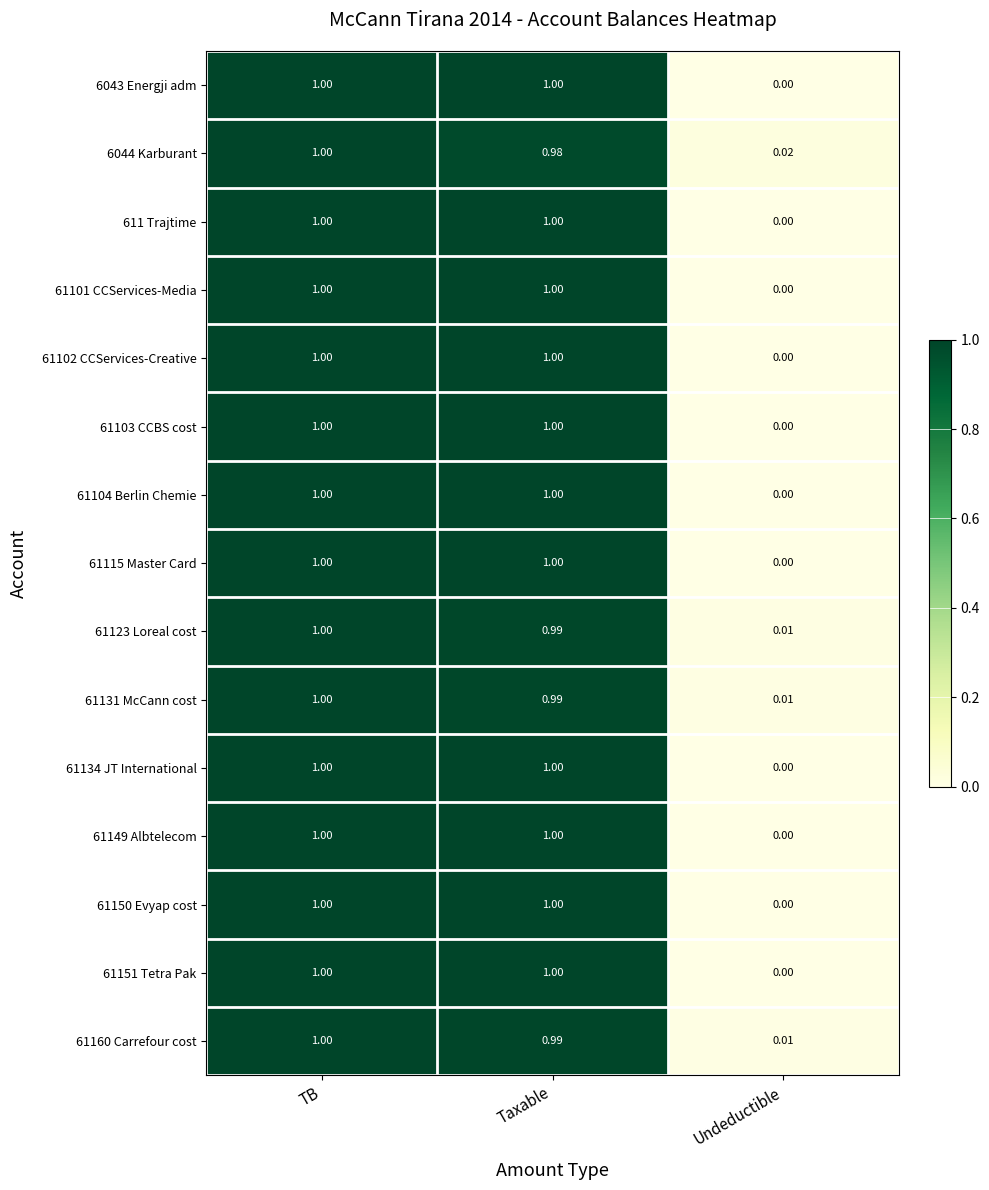

At which label does 61104 Berlin Chemie reach its minimum?

Undeductible